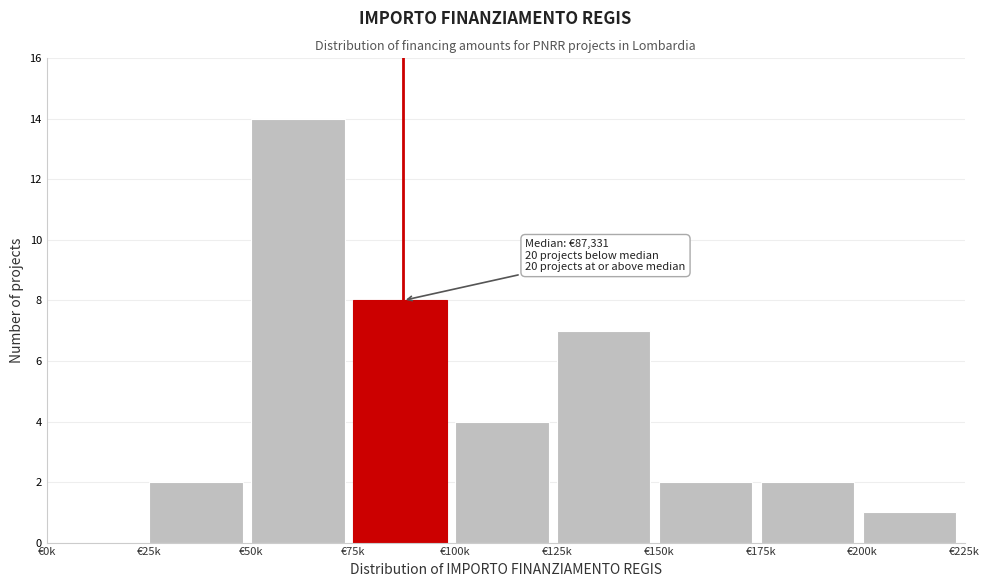

Reading right to left, list all the values displayed in this chart.

€200k=1	€175k=2	€150k=2	€125k=7	€100k=4	€75k=8	€50k=14	€25k=2	€0k=0